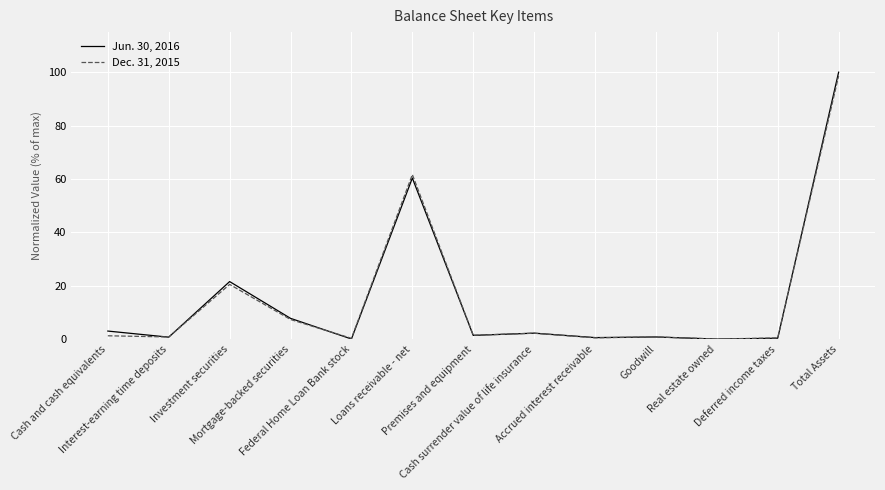

What is the maximum value shown in the chart?

100.0